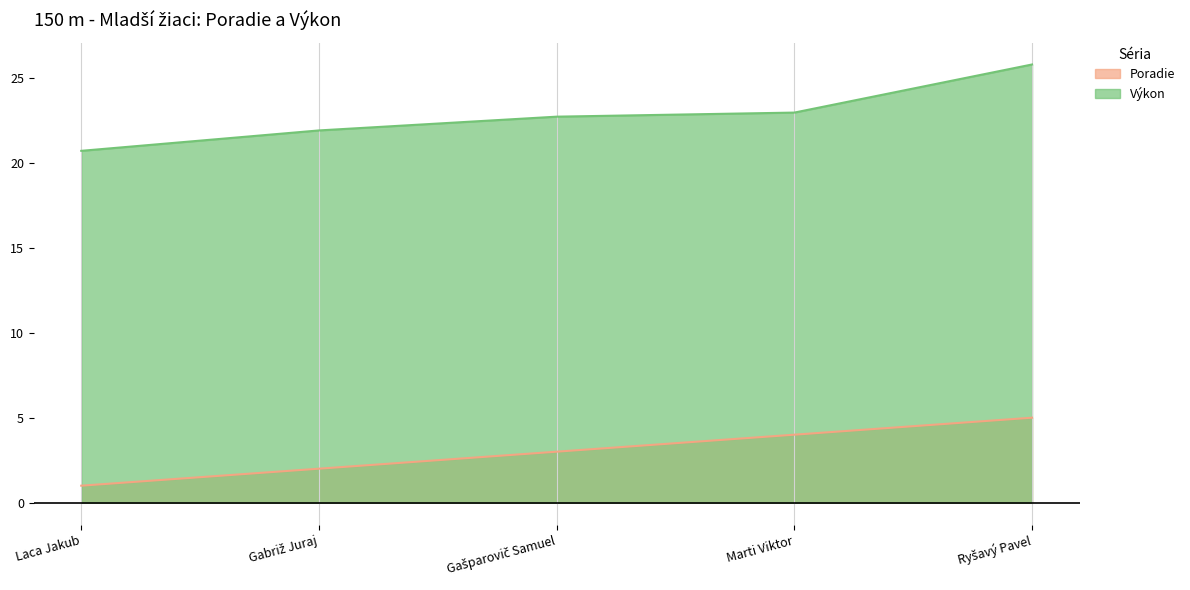

Is the value of Poradie at Ryšavý Pavel greater than the value of Výkon at Ryšavý Pavel?

No